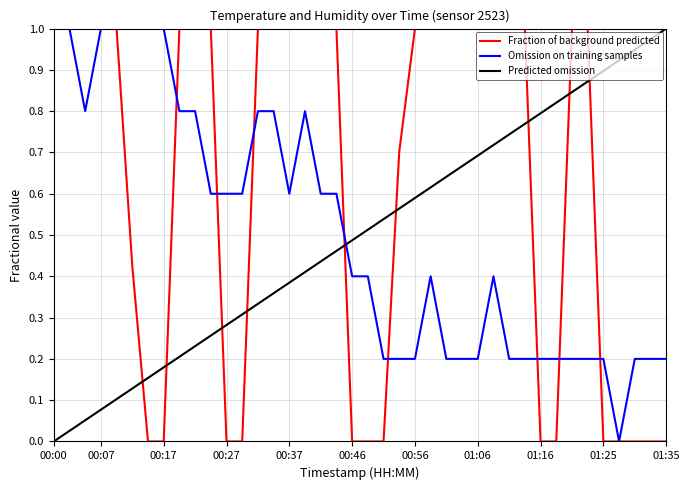

Which series ends up on top after the final intersection of Fraction of background predicted and Predicted omission?

Predicted omission